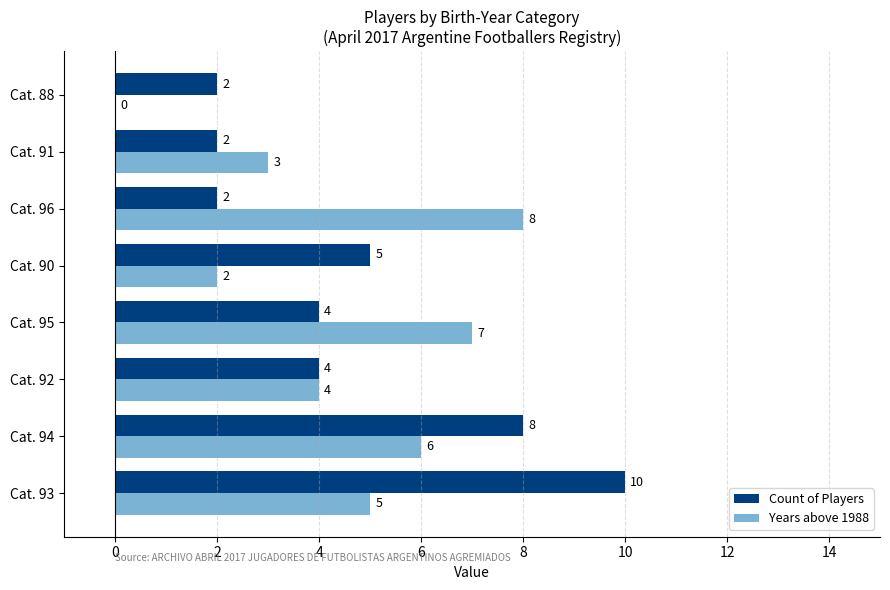

Which series has the largest total across all categories?

Count of Players